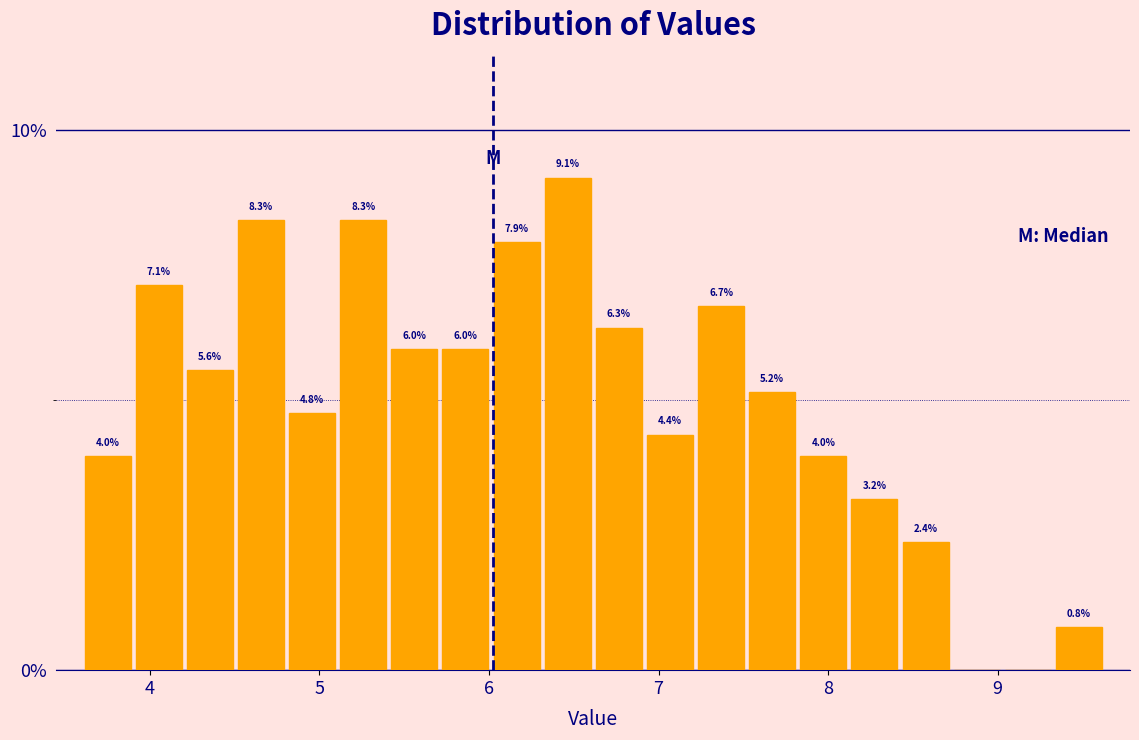

Read against the x-axis, roughly where is the centre of the tallest bar?

6.5